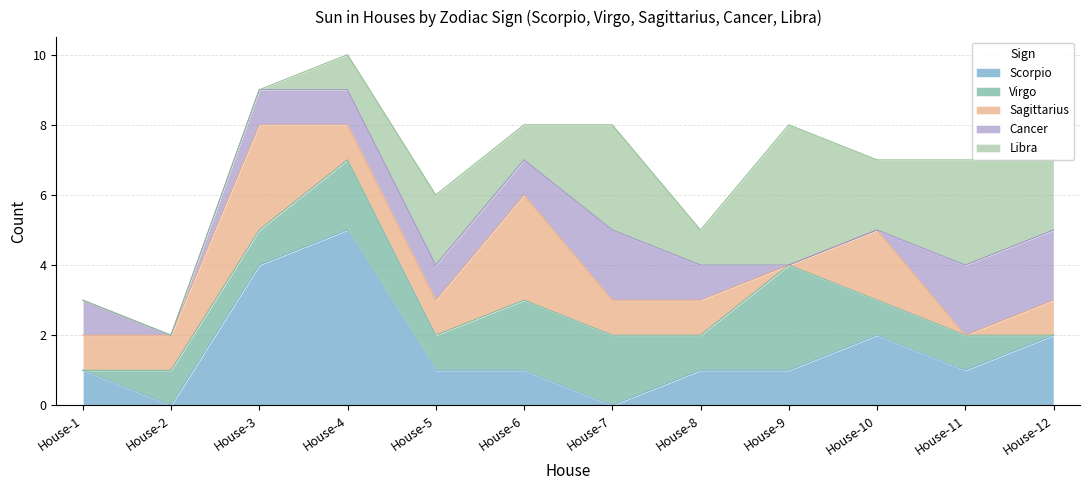

What is the sum of the Sagittarius values at House-2 and House-9?

1